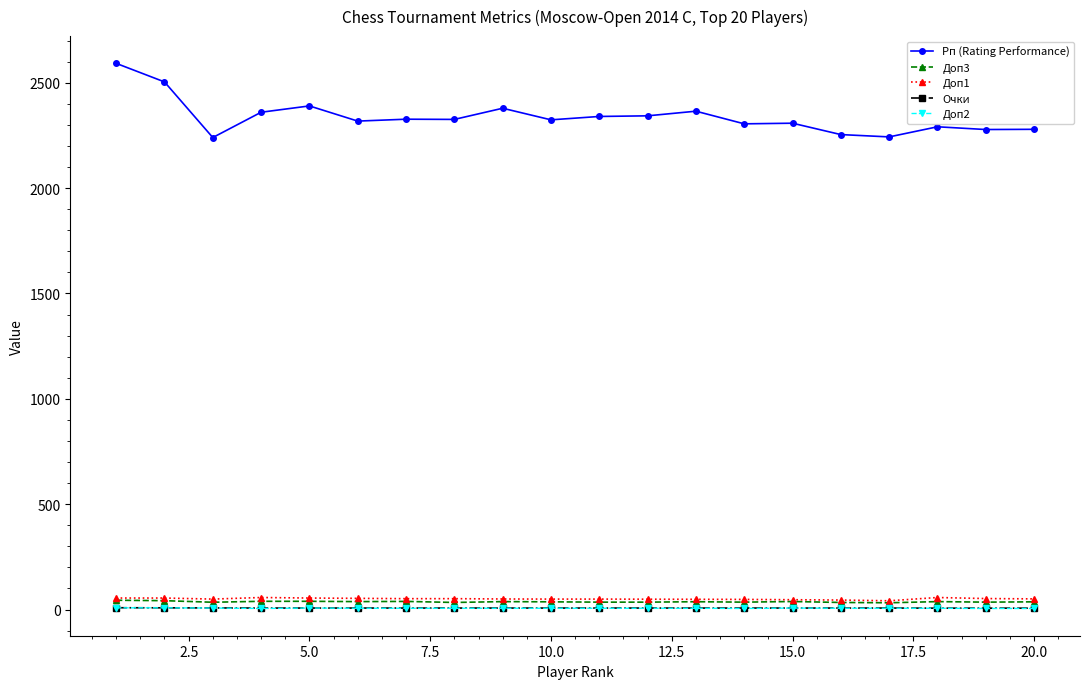

What is the greatest value displayed?

2592.0